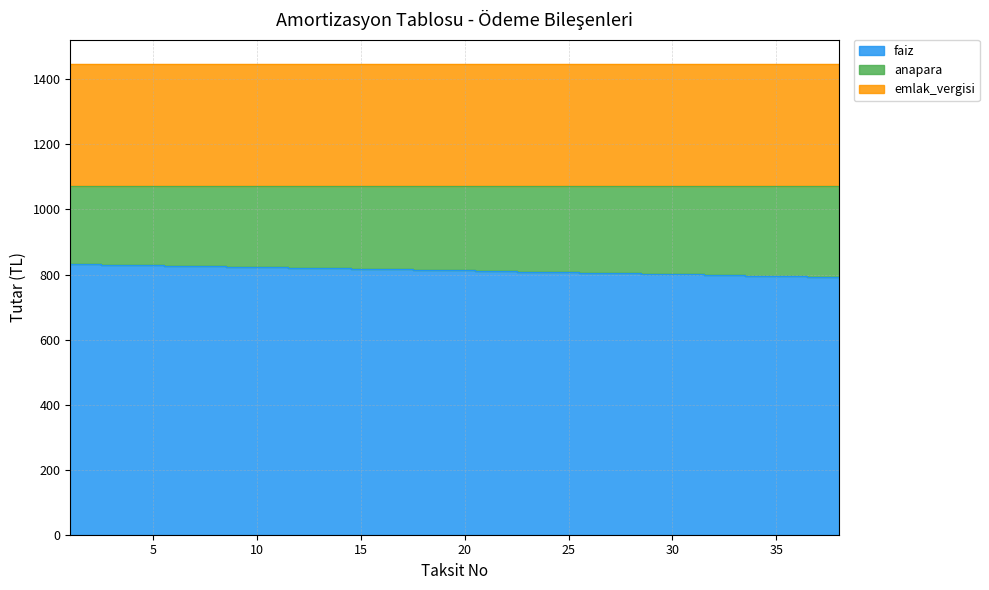

The anapara series shows 264.4 at 24. True or false?

True